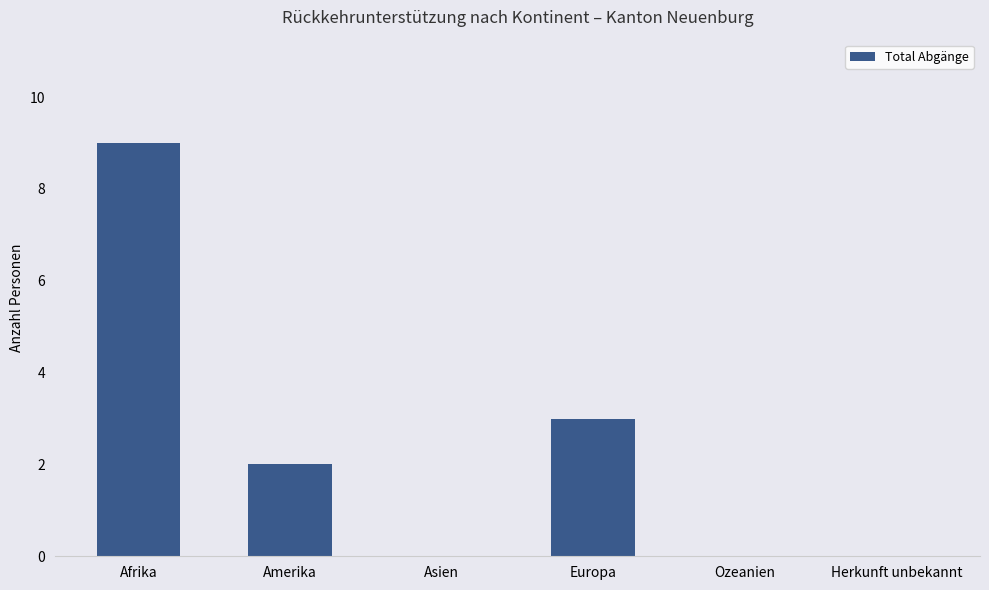

Are the bars horizontal?

No